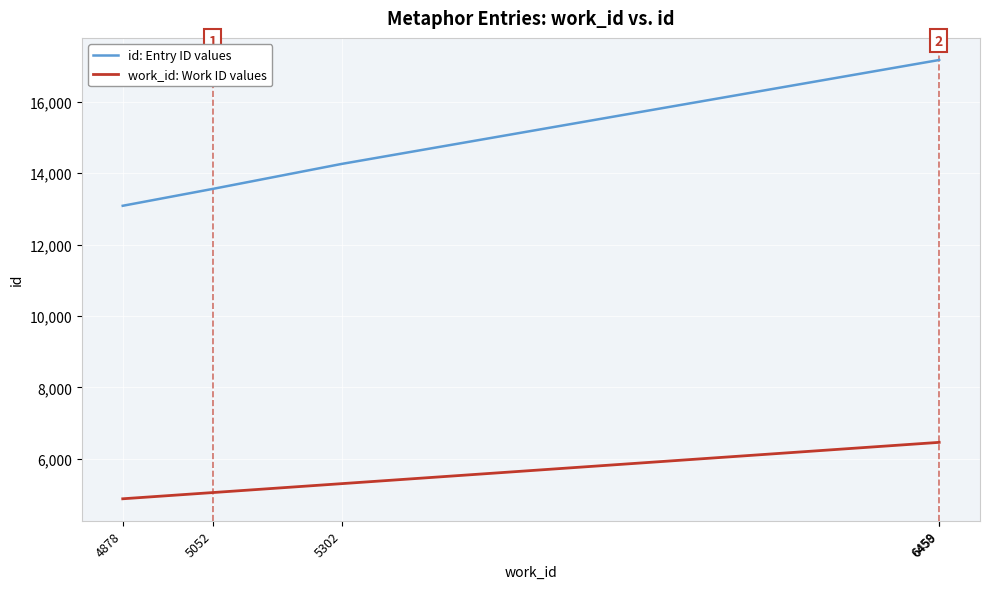

Which series has the largest total across all categories?

id: Entry ID values